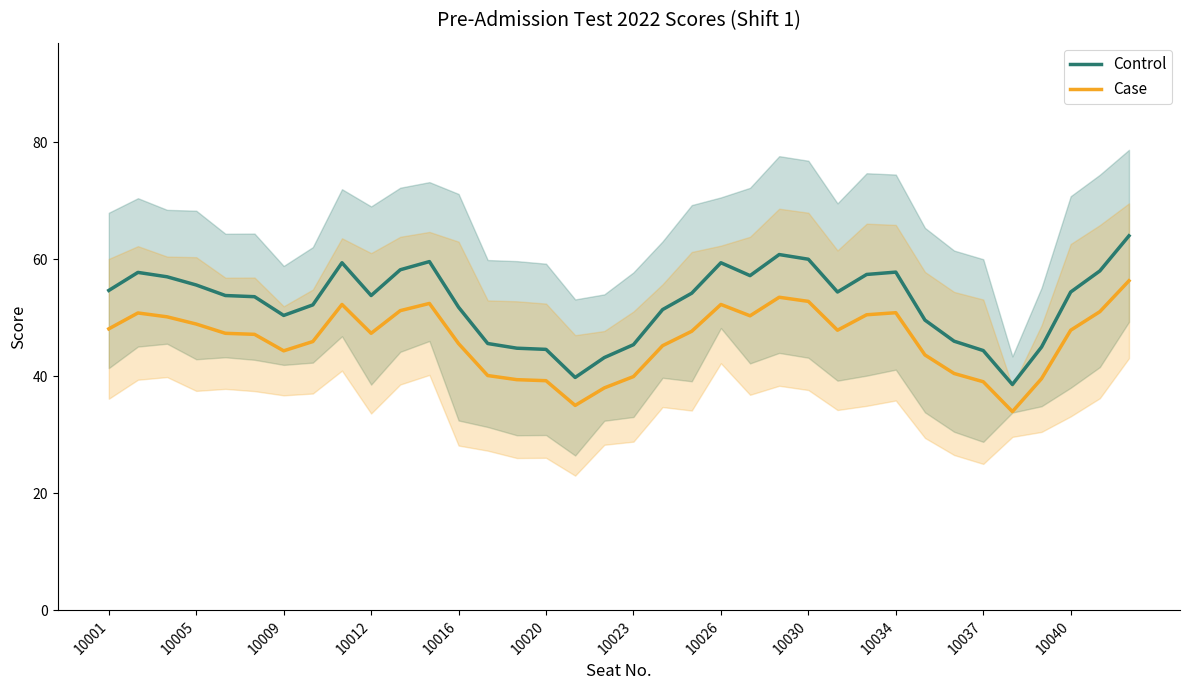

What is the difference between the maximum and minimum values in the Control series?

25.4